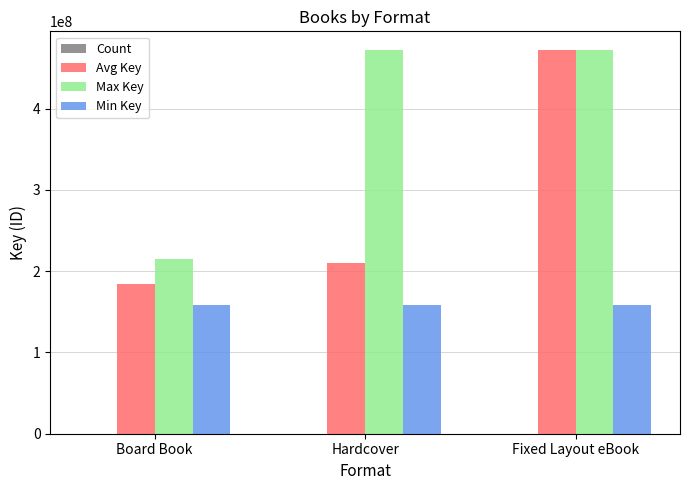

Which series changed the most between Board Book and Hardcover?

Max Key